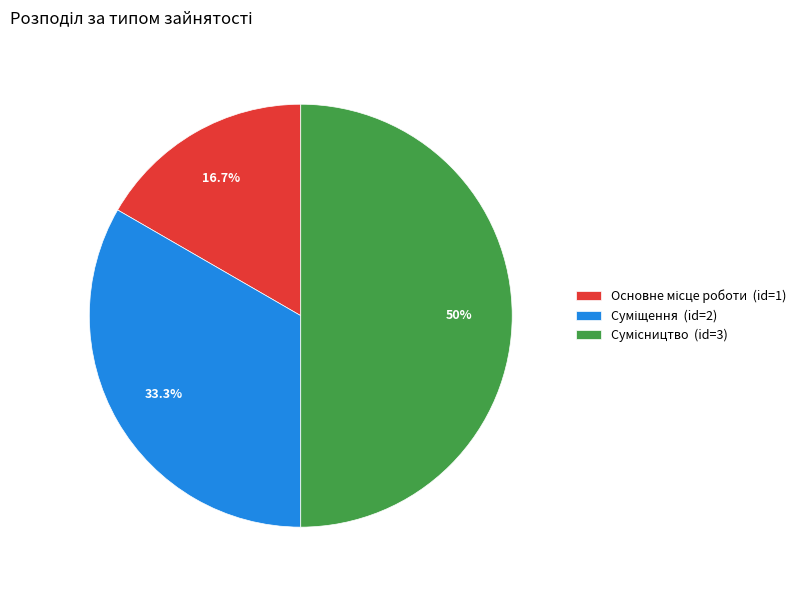

Approximately how many times larger is the value at Сумісництво compared to Основне місце роботи?

3.0